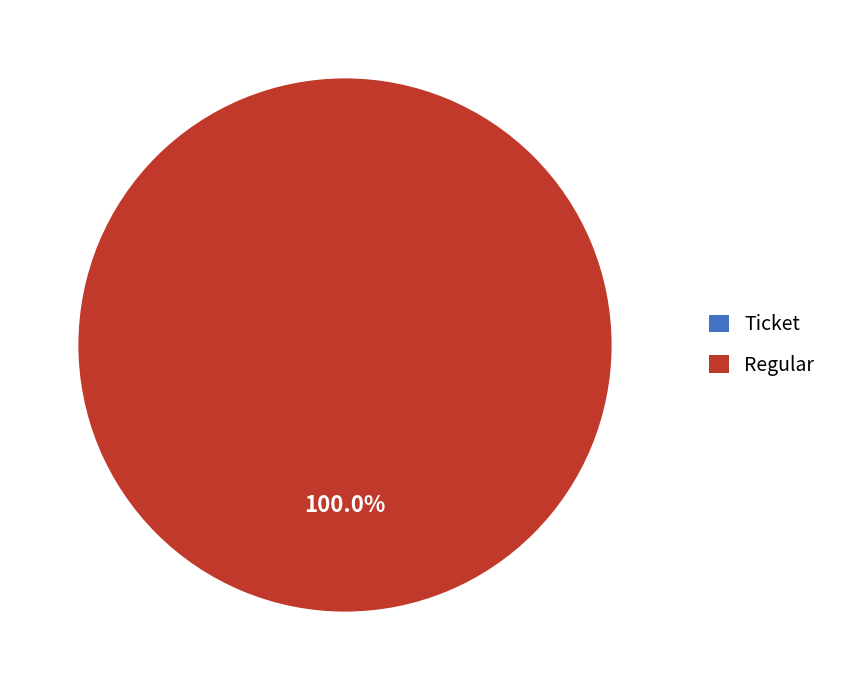

Rank the categories by value from highest to lowest.

Regular, Ticket